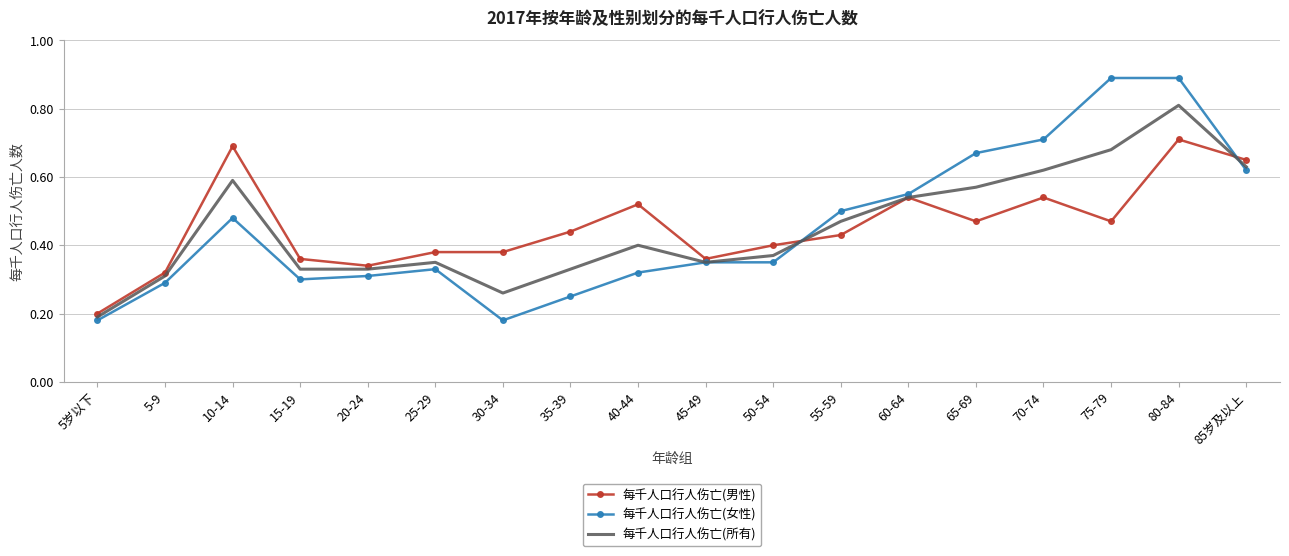

List the series in order of their peak value, highest first.

每千人口行人伤亡(女性), 每千人口行人伤亡(所有), 每千人口行人伤亡(男性)